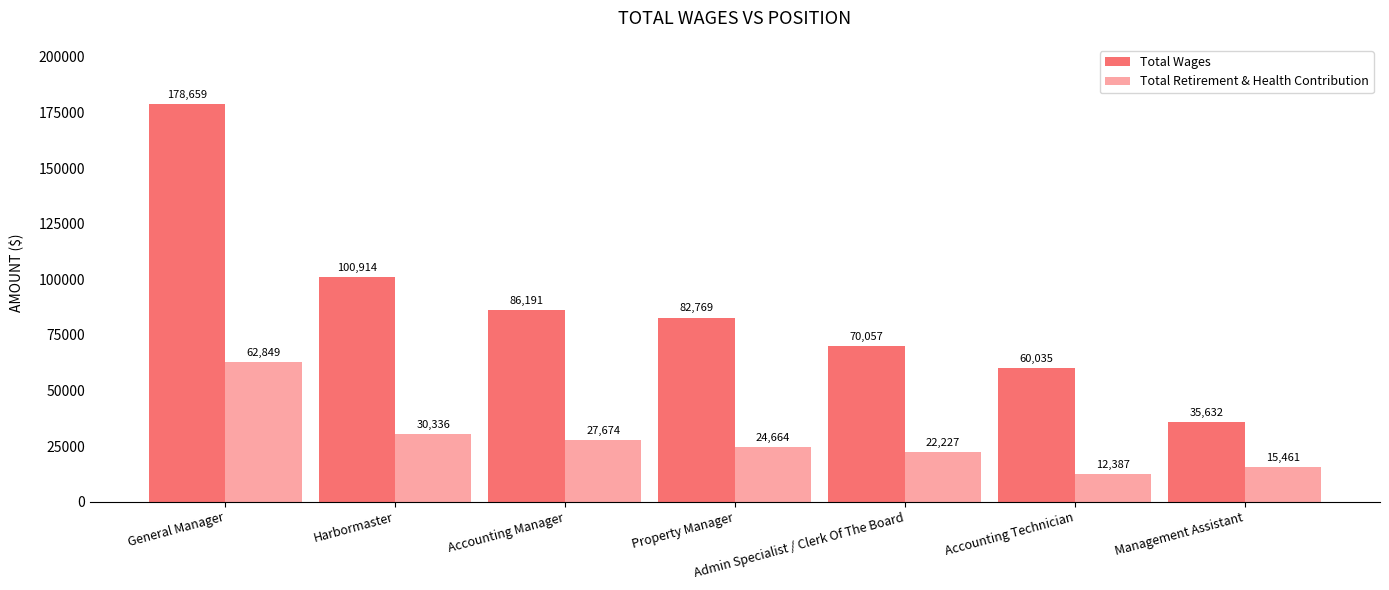

At how many categories does at least one series exceed 165598?

1